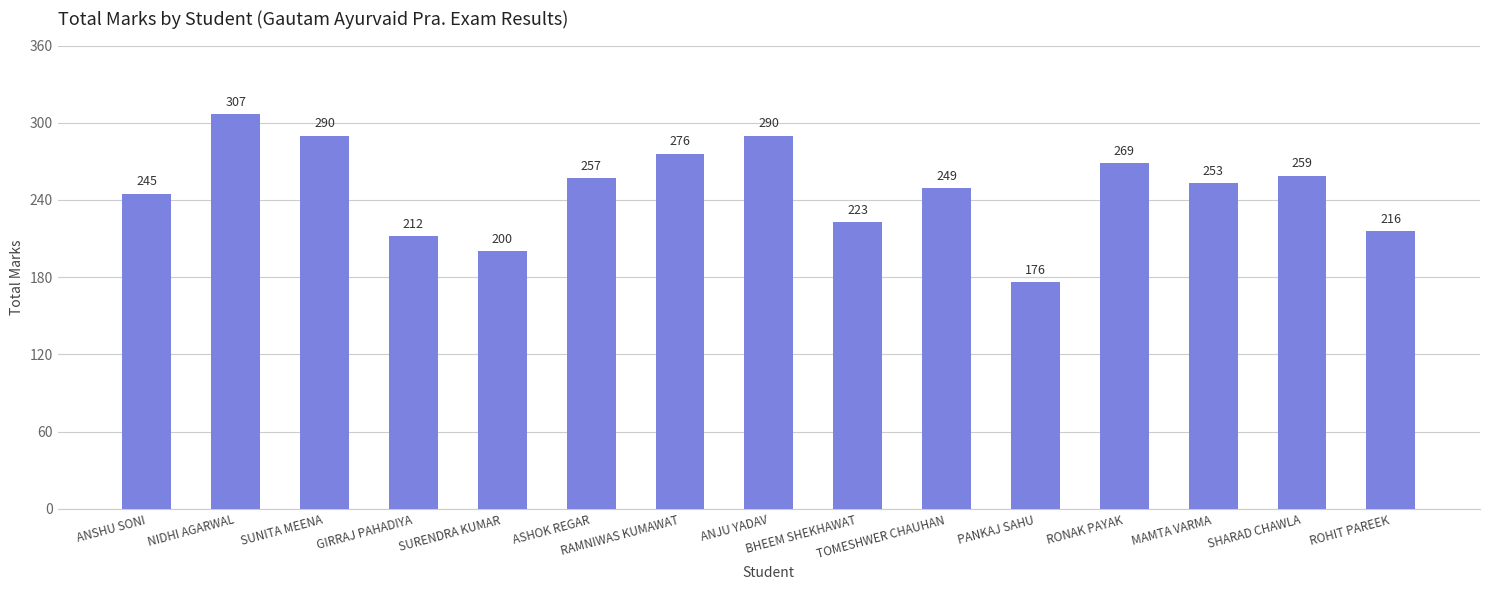

Reading left to right, transcribe all the data shown in this chart.

245	307	290	212	200	257	276	290	223	249	176	269	253	259	216